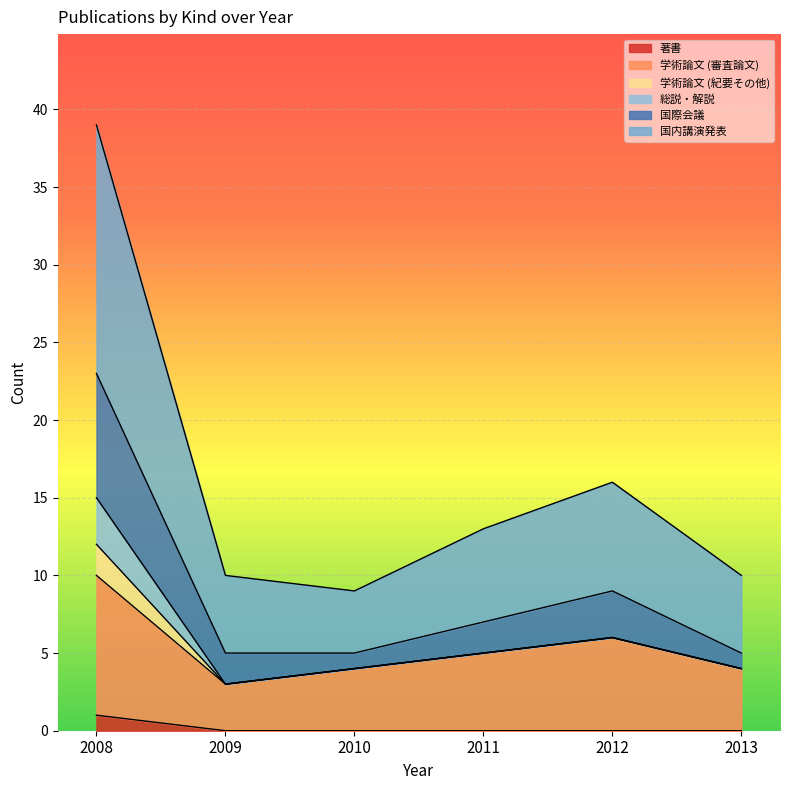

At how many categories does at least one series exceed 17?

1